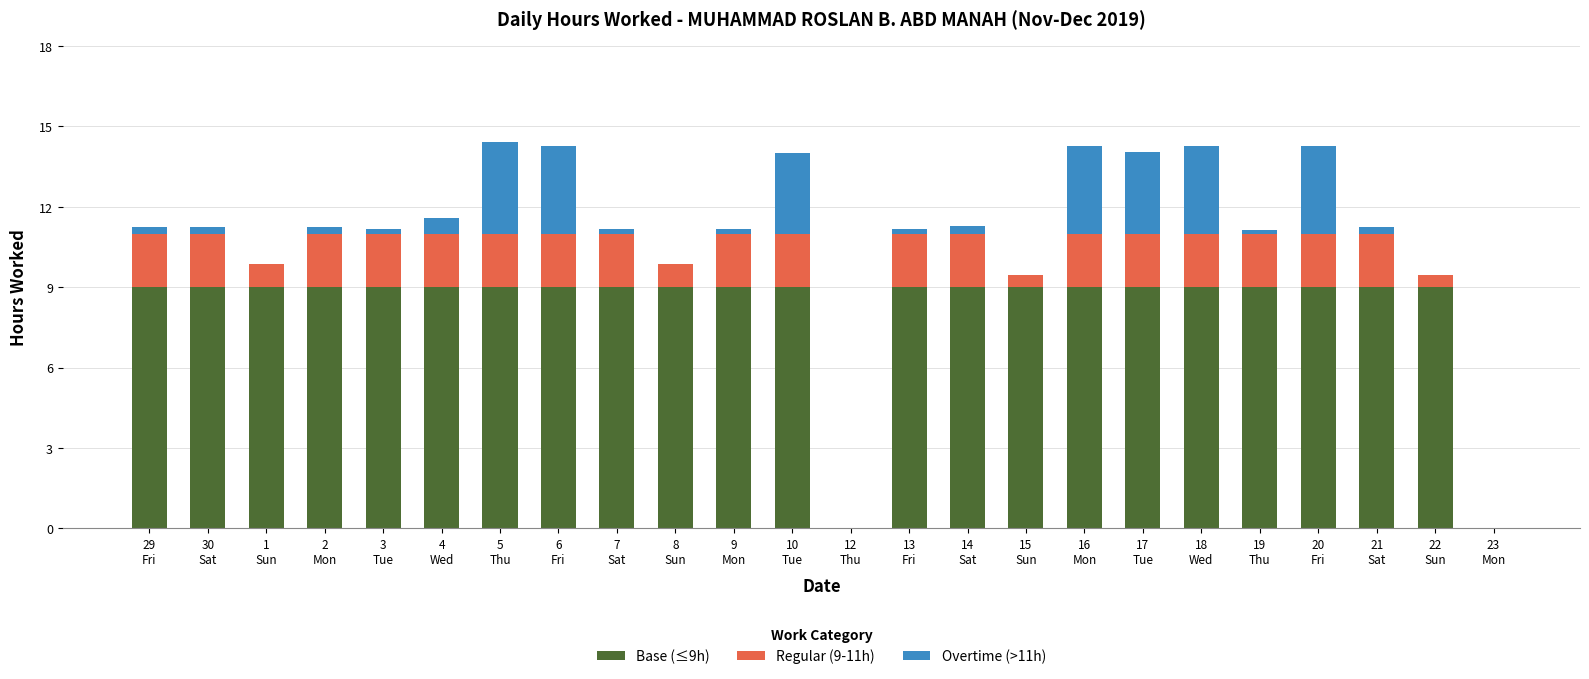

What are all the series names shown in the legend?

Base (≤9h), Regular (9-11h), Overtime (>11h)